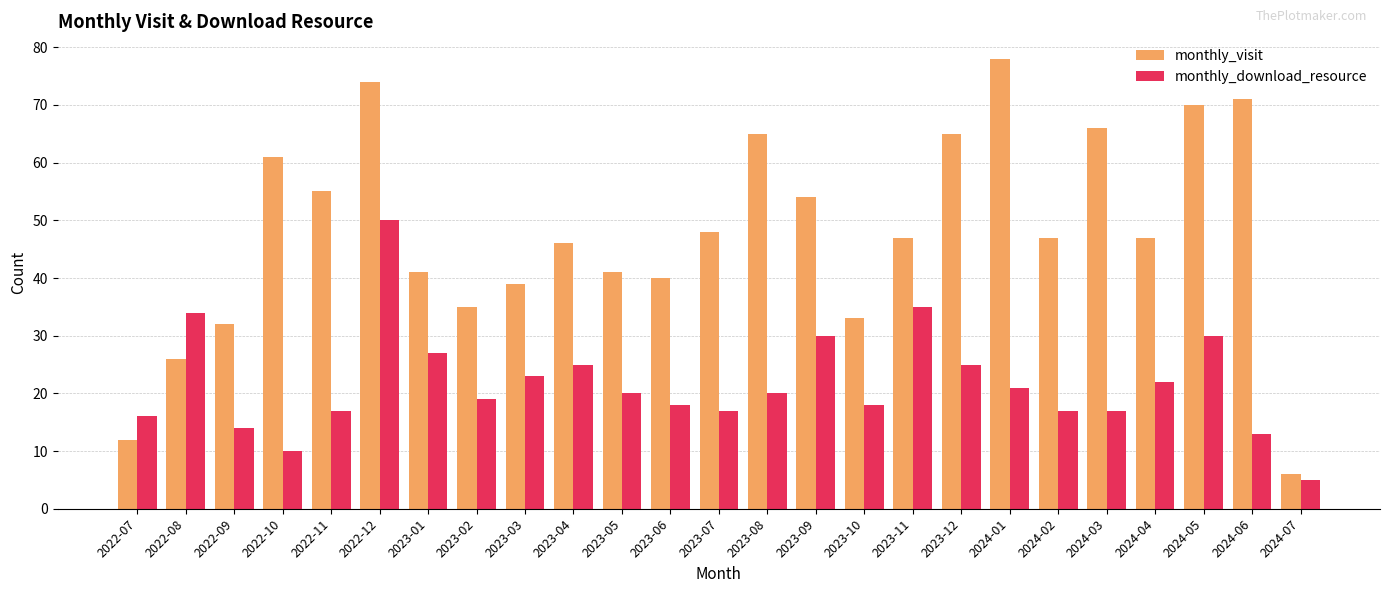

At how many categories does at least one series exceed 21?

23